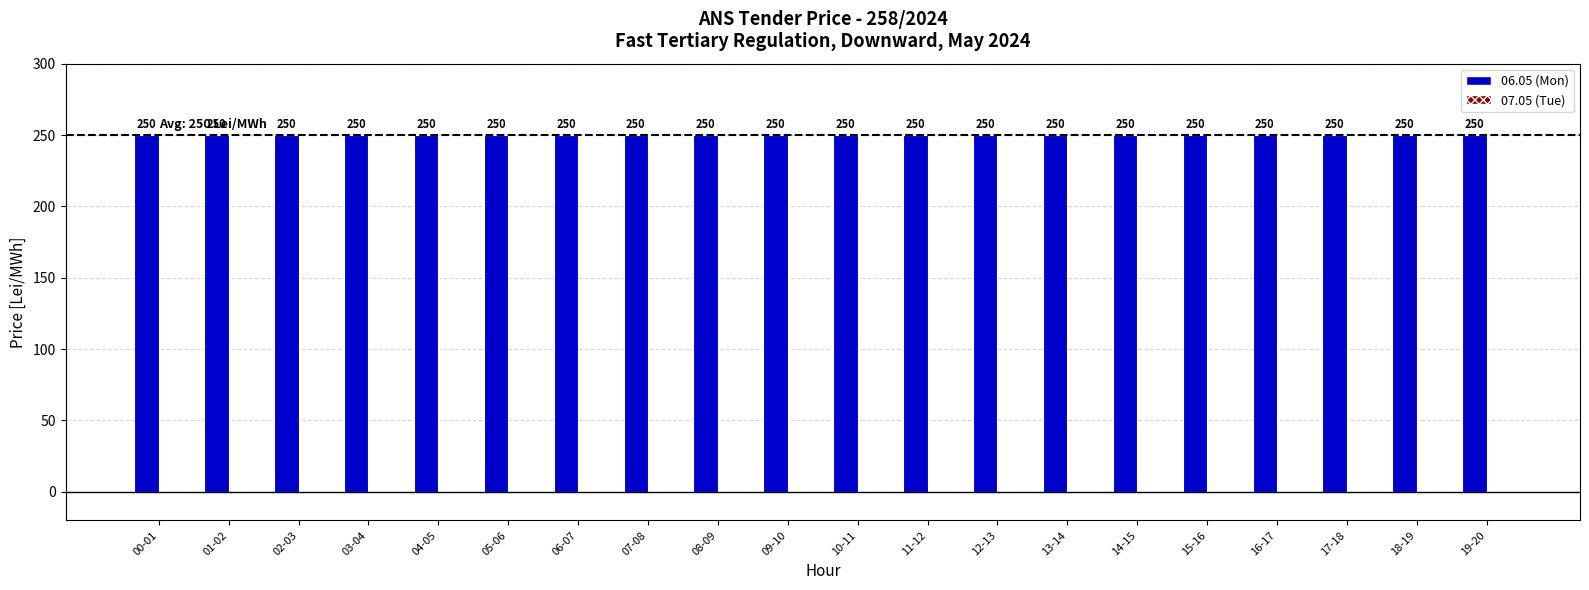

What is the spread (max minus min) of values at 02-03?

250